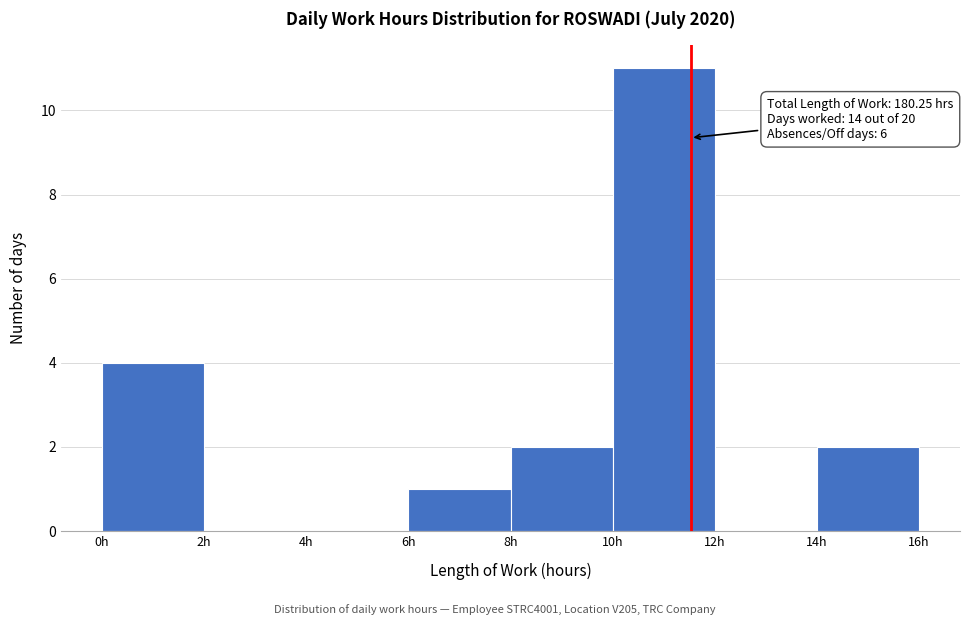

Over which range of the x-axis is the bar tallest?

10 to 12